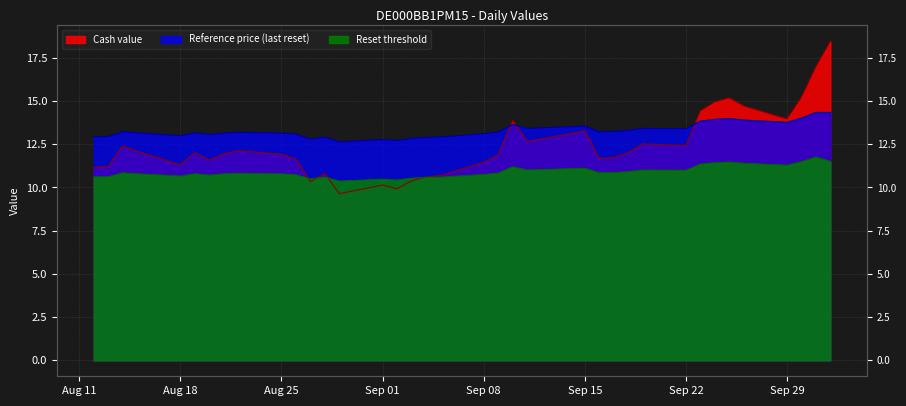

What is the label of the 36th point from the left?

2025-09-30